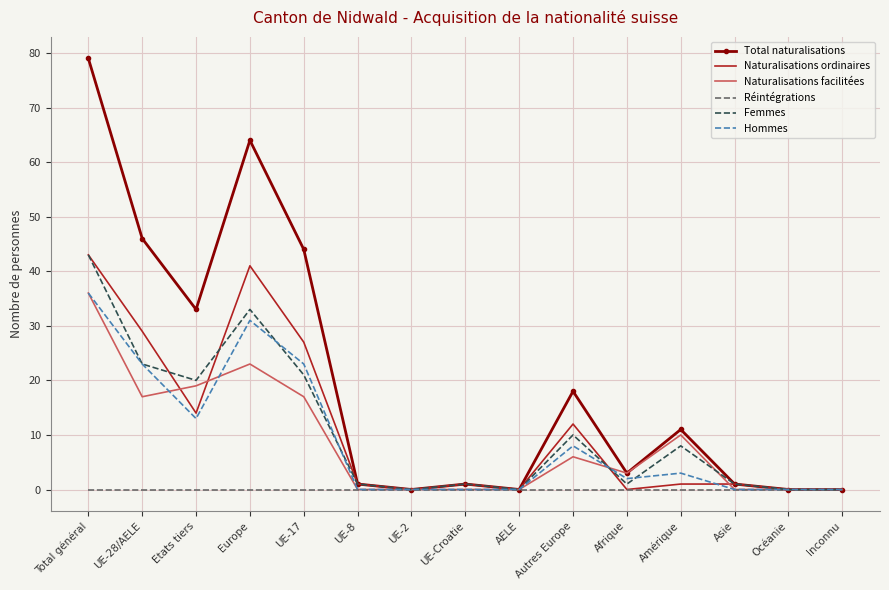

At which label does Naturalisations facilitées reach its peak?

Total général